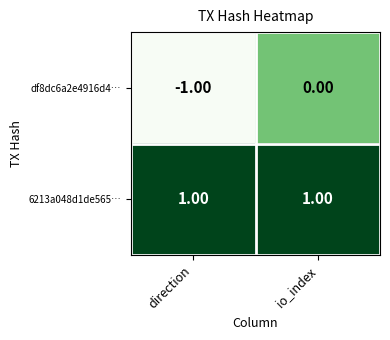

At which category is the sum across all series the highest?

io_index